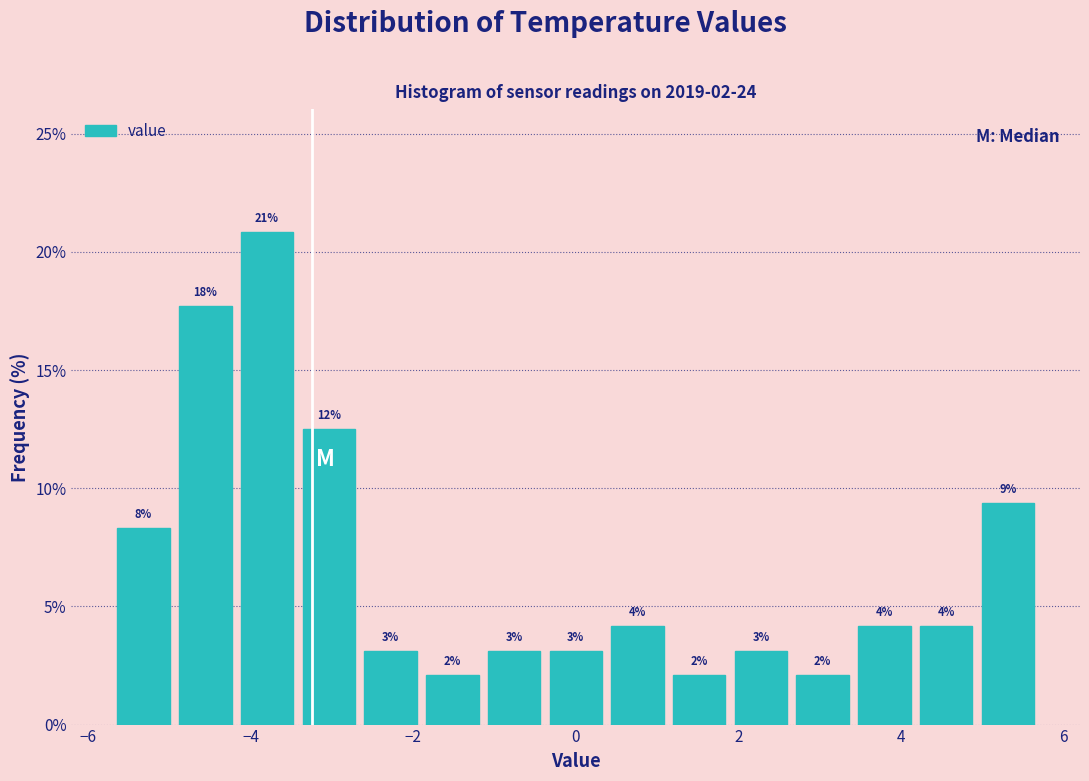

Read against the x-axis, roughly where is the centre of the tallest bar?

-3.8